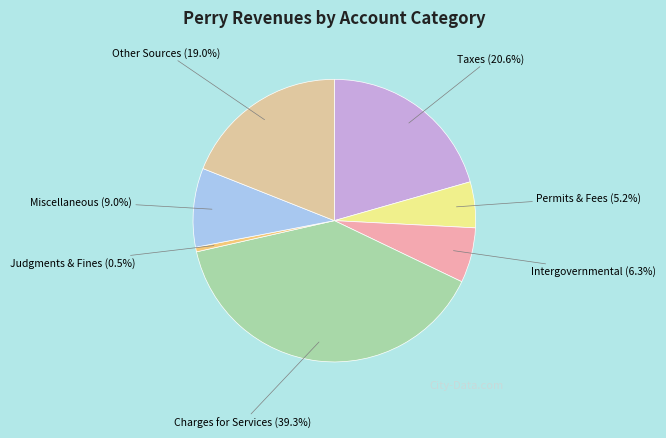

How many segments does this pie chart have?

7